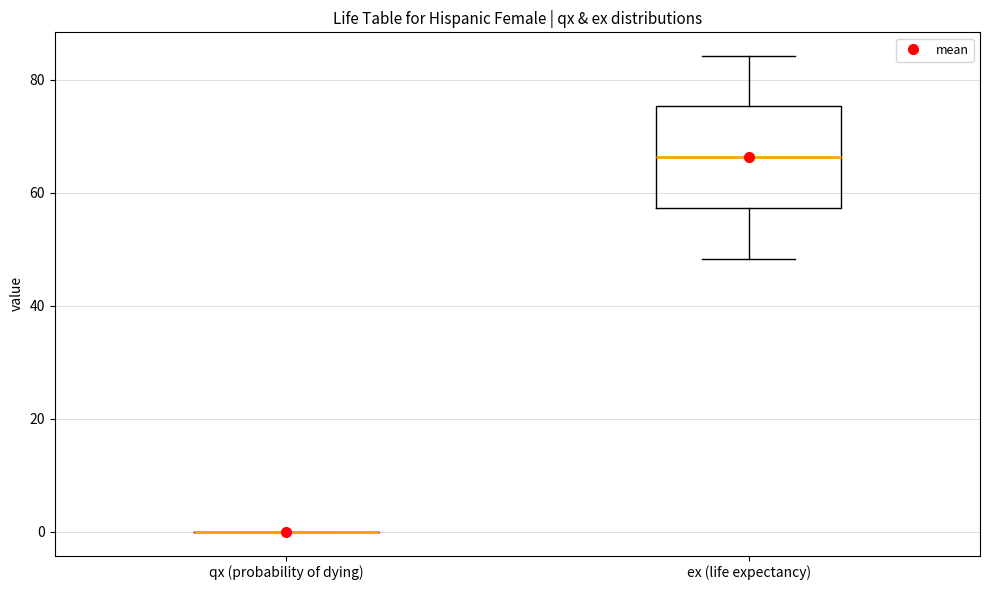

Comparing the boxes themselves (not the whiskers), which one is the tallest?

ex (life expectancy)